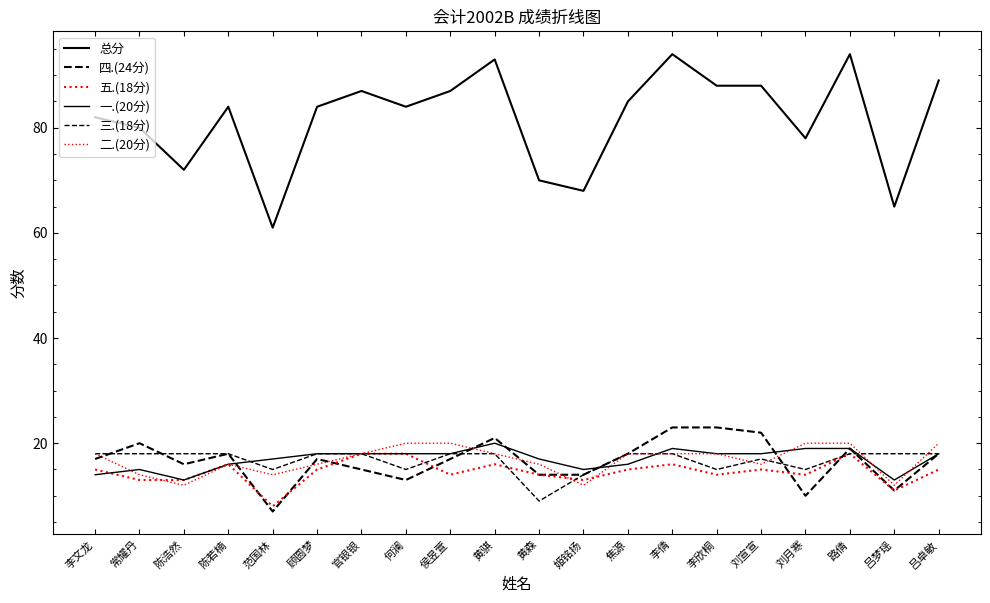

True or false: 总分 and 一.(20分) cross at least once.

False